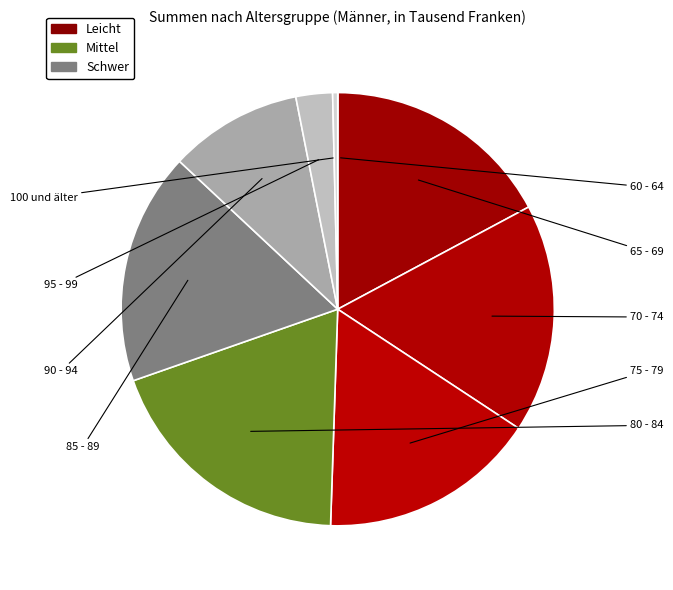

Rank the categories by value from lowest to highest.

60 - 64, 100 und älter, 95 - 99, 90 - 94, 75 - 79, 70 - 74, 65 - 69, 85 - 89, 80 - 84